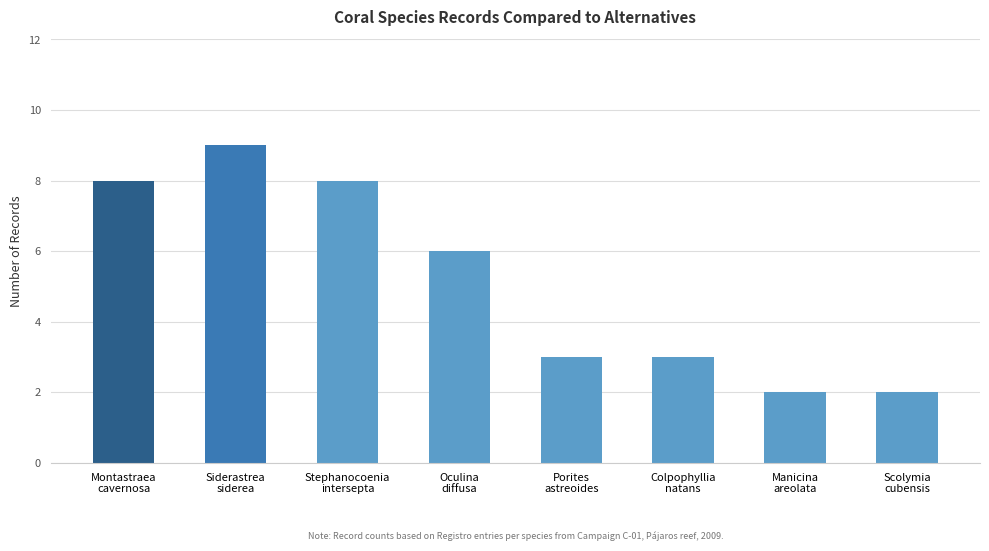

Count the values in the range 3 to 8.

5